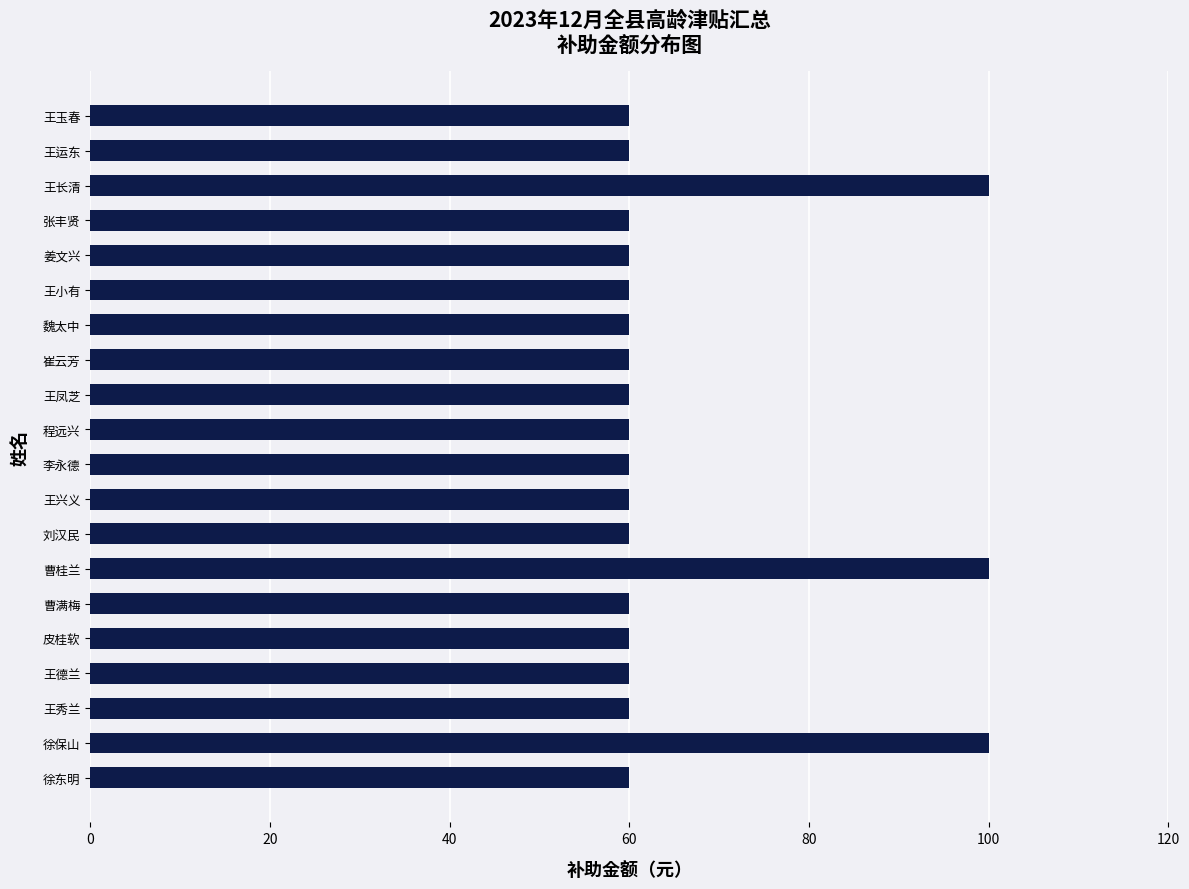

True or false: the data shows 106 at 王玉春.

False